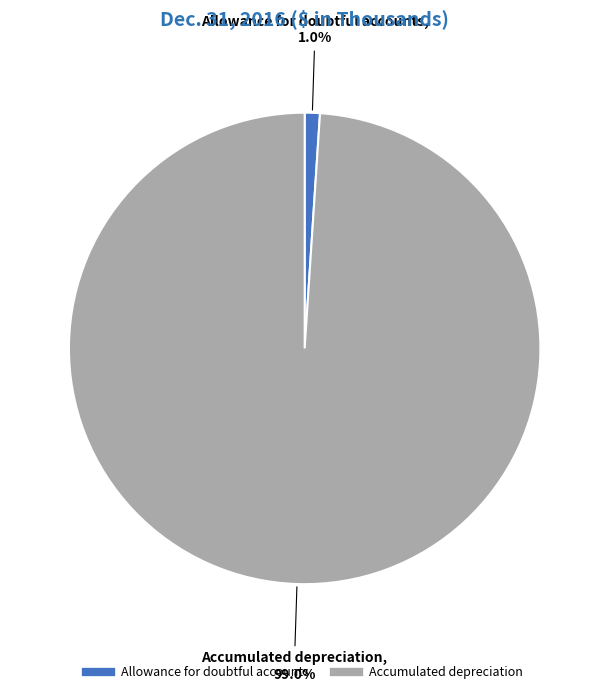

To the nearest percent, what portion does Accumulated depreciation represent?

99%